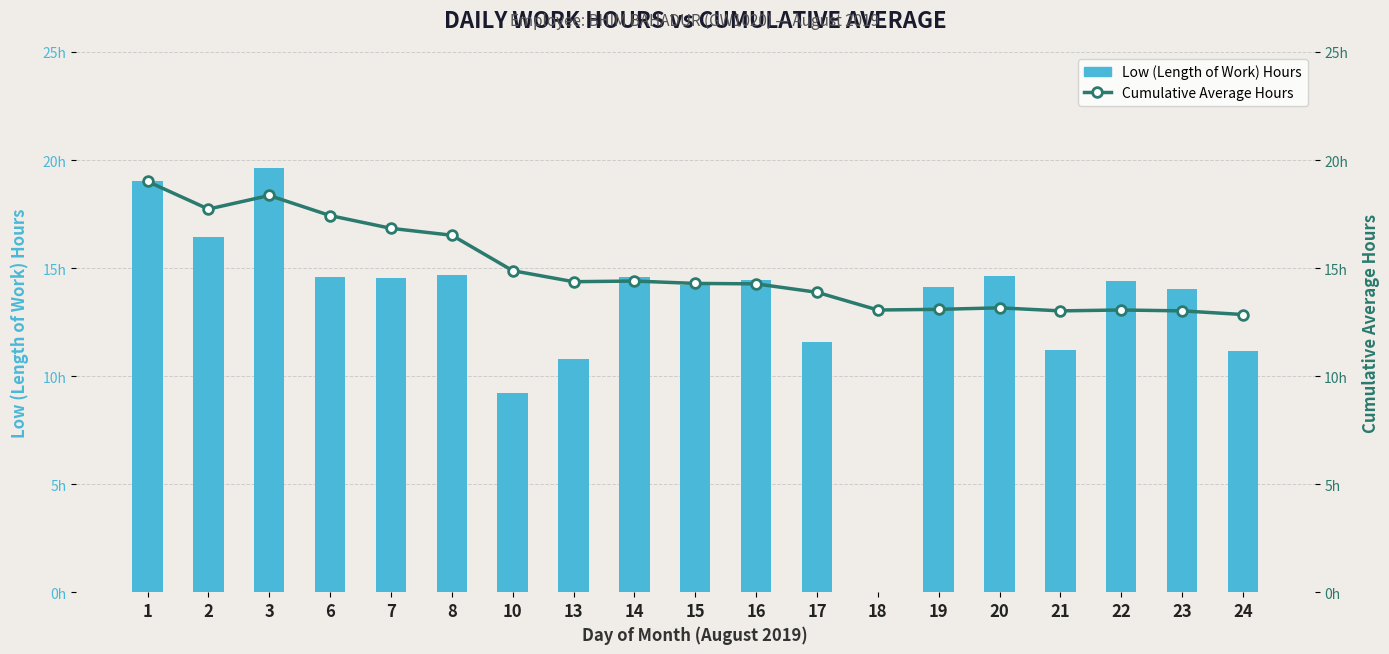

What is the sum of the Low (Length of Work) Hours values at 16 and 14?

29.0